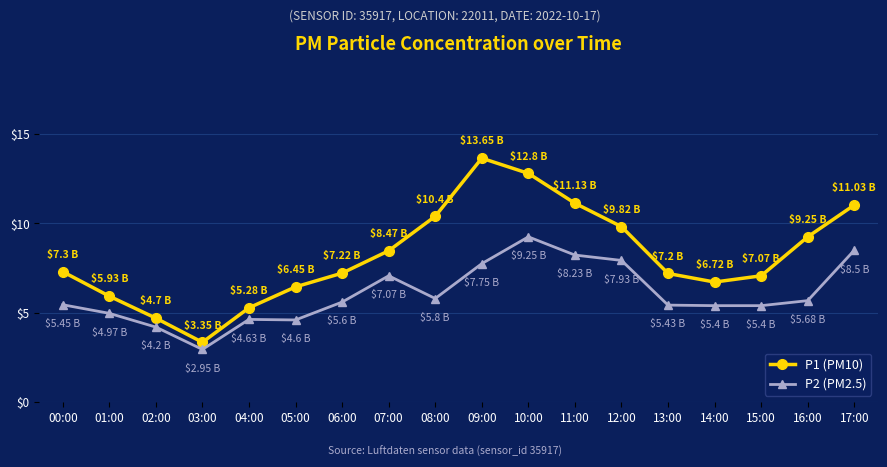

Where does the P1 (PM10) series first go above 7?

00:00